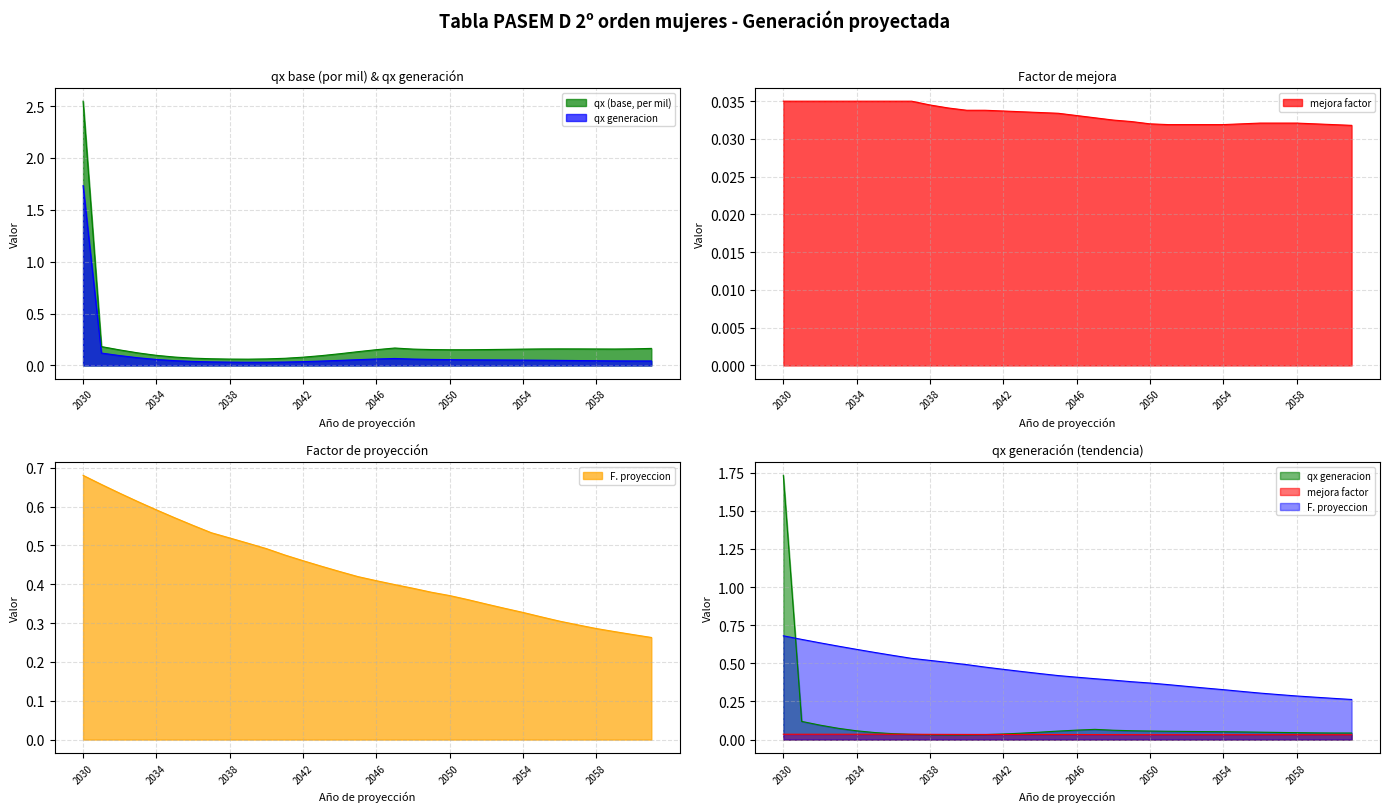

What is the sum of all F. proyeccion values?

13.9